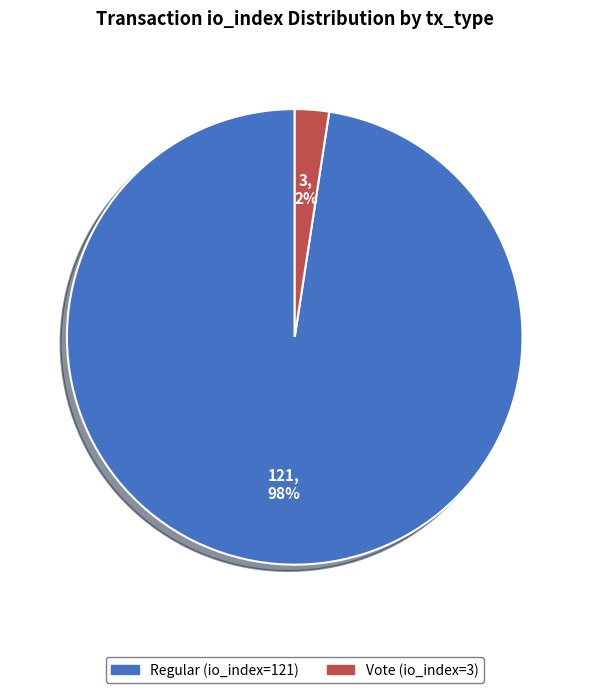

To the nearest percent, what portion does Vote (io_index=3) represent?

2%